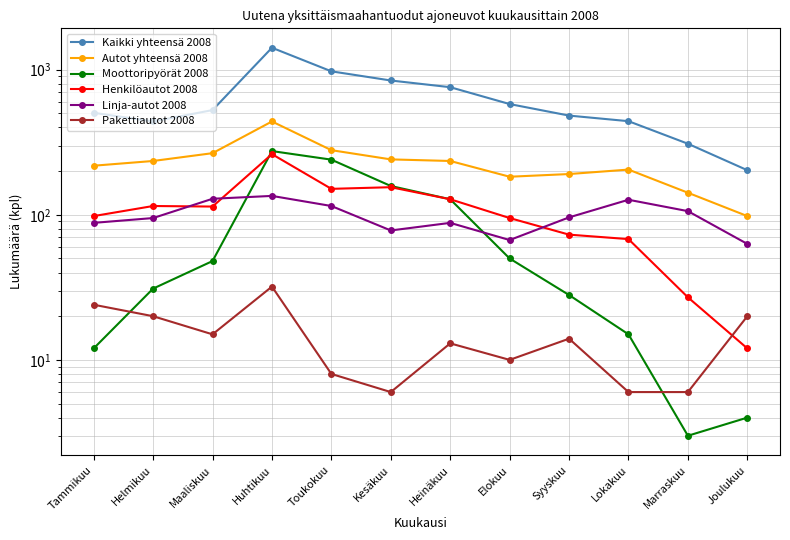

What value does the Pakettiautot 2008 series have at Kesäkuu, to the nearest 10?

10